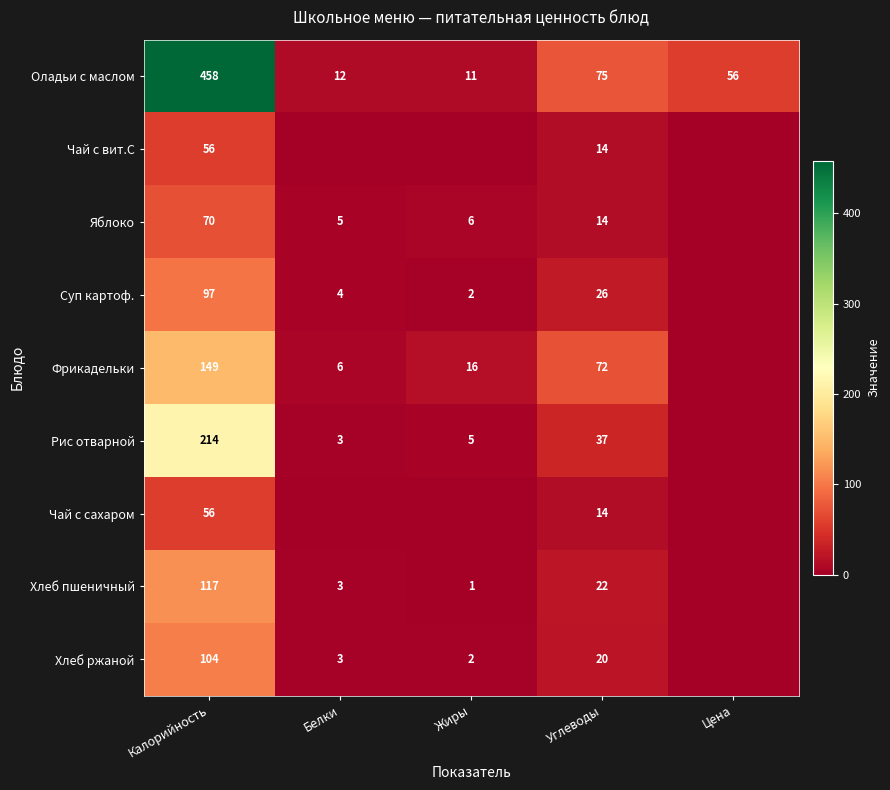

True or false: Суп картоф. has a value of 26 at Углеводы.

True